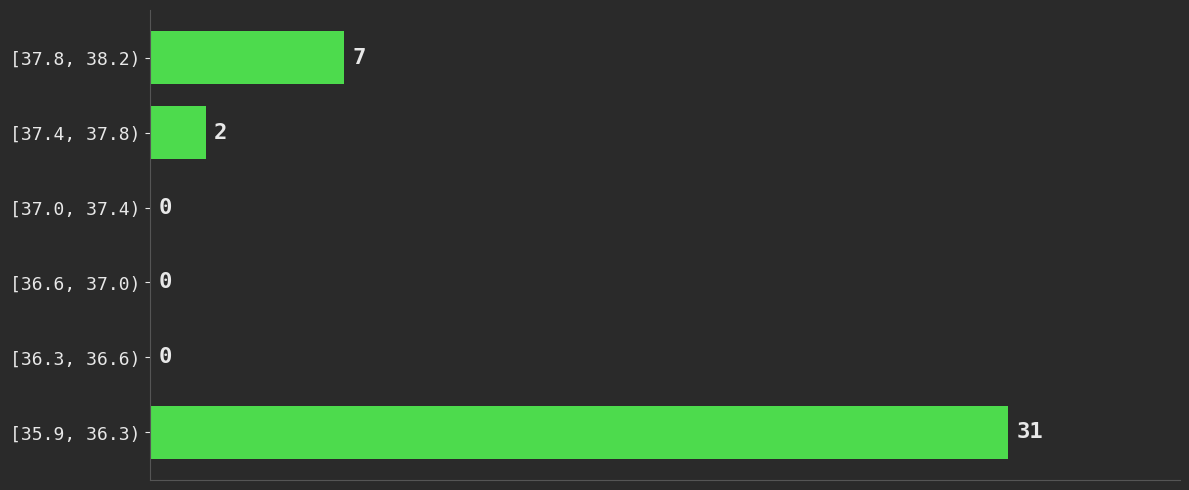

Reading bottom to top, list all the values displayed in this chart.

[35.9, 36.3)=31	[36.3, 36.6)=0	[36.6, 37.0)=0	[37.0, 37.4)=0	[37.4, 37.8)=2	[37.8, 38.2)=7